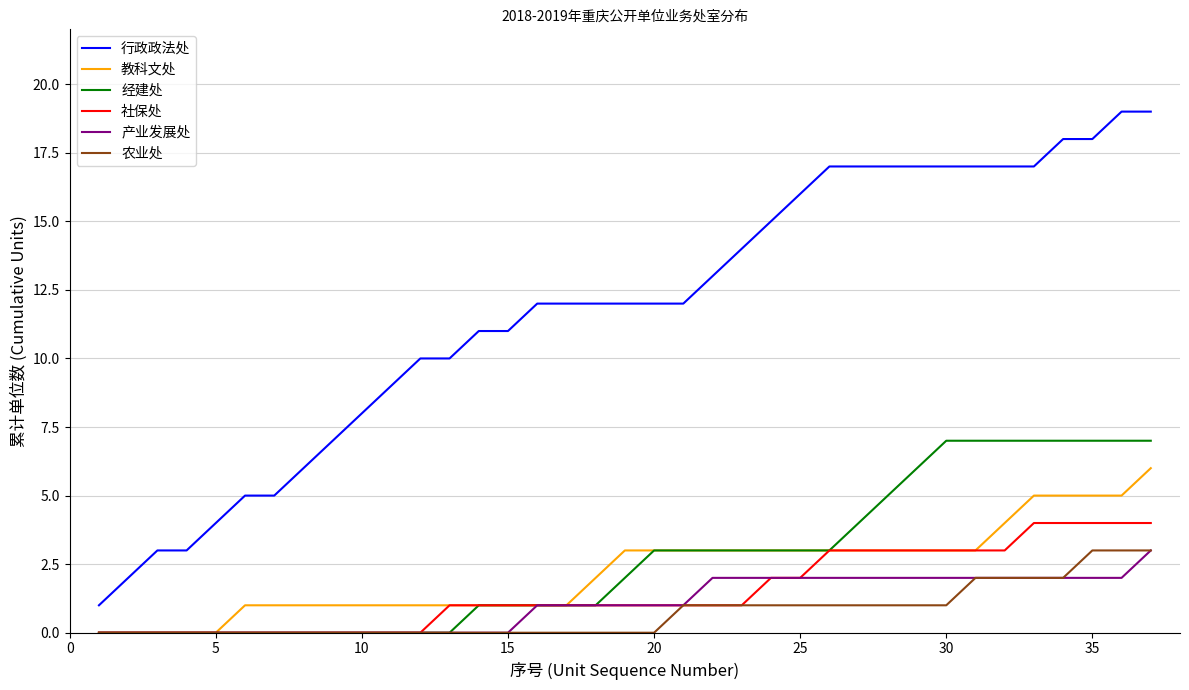

True or false: 行政政法处 and 产业发展处 cross at least once.

False